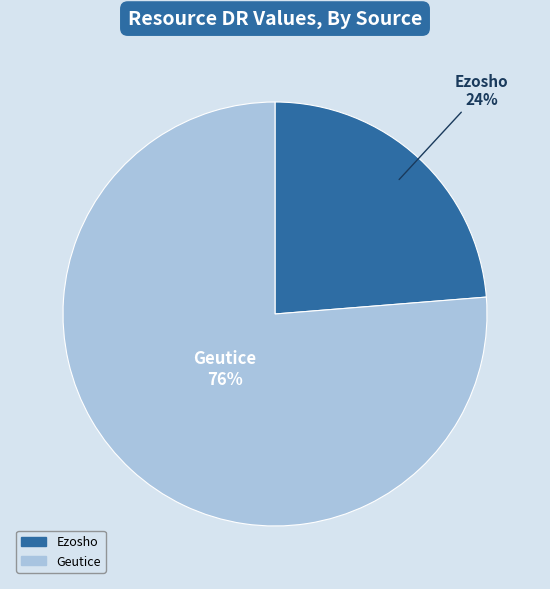

The Geutice slice represents 76% of the pie. True or false?

True